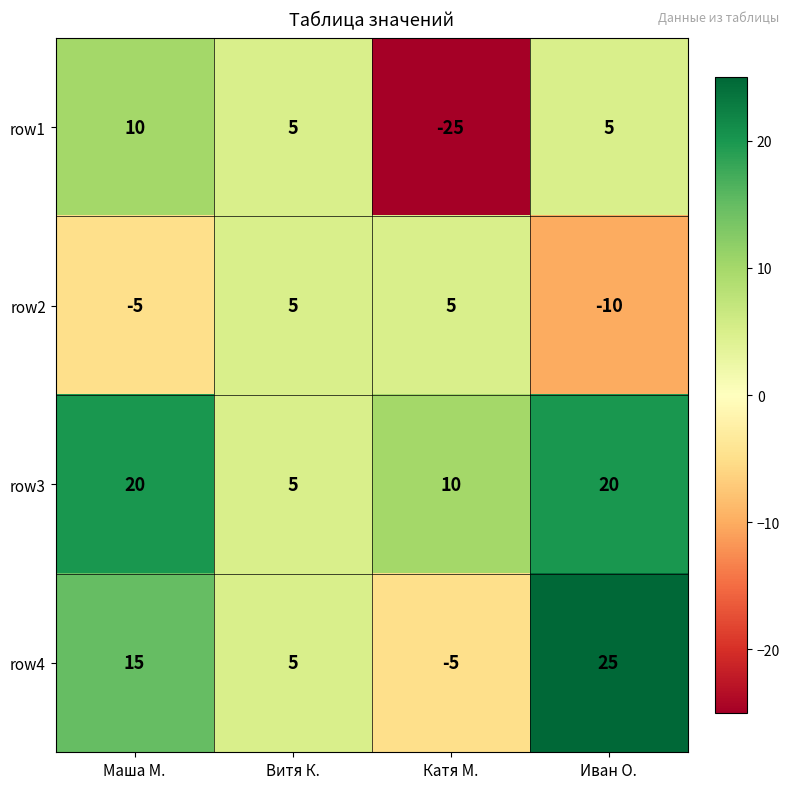

Which series has the largest total across all categories?

row3